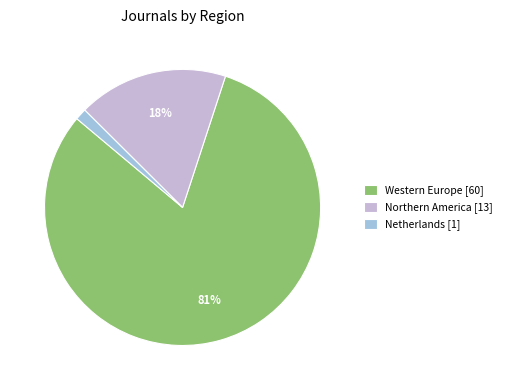

Which has a higher value, Western Europe [60] or Northern America [13]?

Western Europe [60]